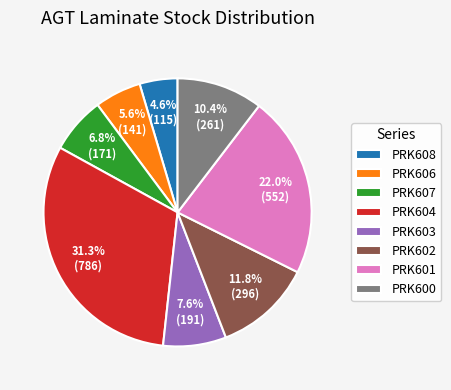

Count the number of slices in the pie.

8